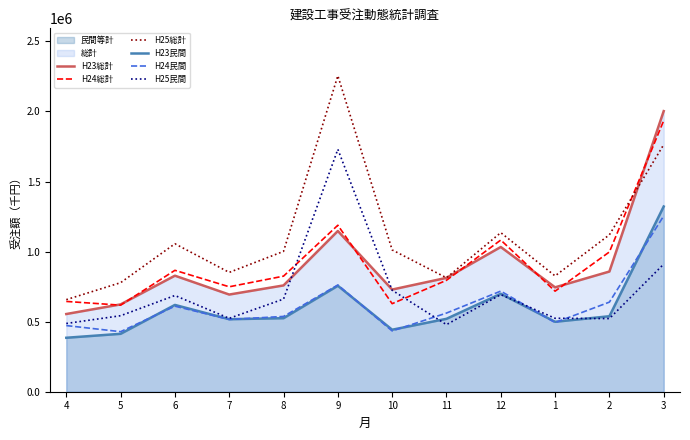

Where is H24民間 nearest to the value 841466?

9